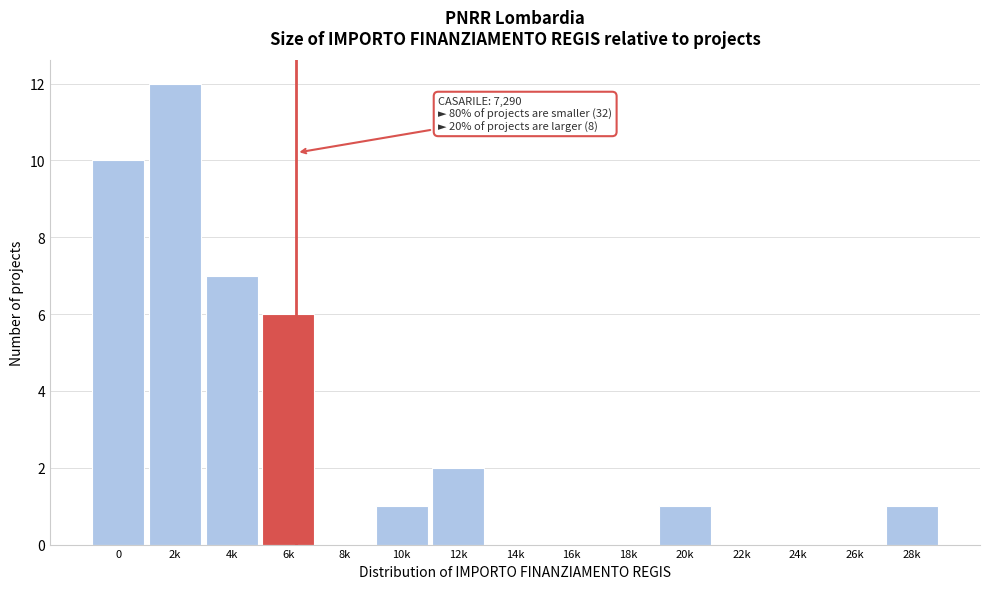

Reading left to right, transcribe all the data shown in this chart.

0=10	2k=12	4k=7	6k=6	8k=0	10k=1	12k=2	14k=0	16k=0	18k=0	20k=1	22k=0	24k=0	26k=0	28k=1